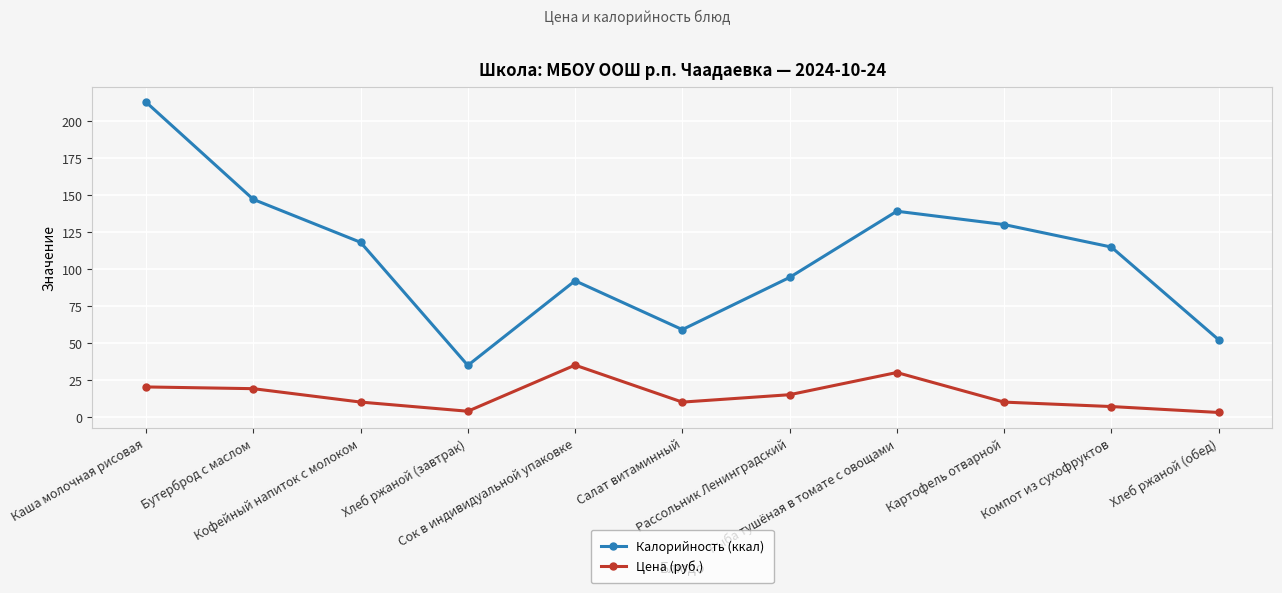

What is the sum of the Калорийность (ккал) values at Кофейный напиток с молоком and Сок в индивидуальной упаковке?

210.0